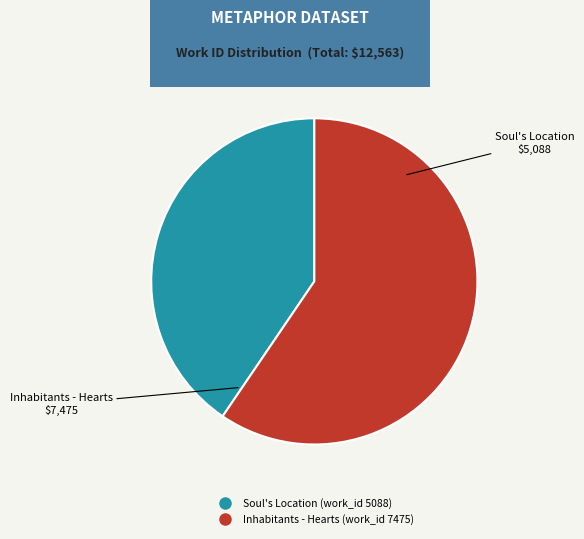

Rank the categories by value from highest to lowest.

Inhabitants - Hearts (work_id 7475), Soul's Location (work_id 5088)